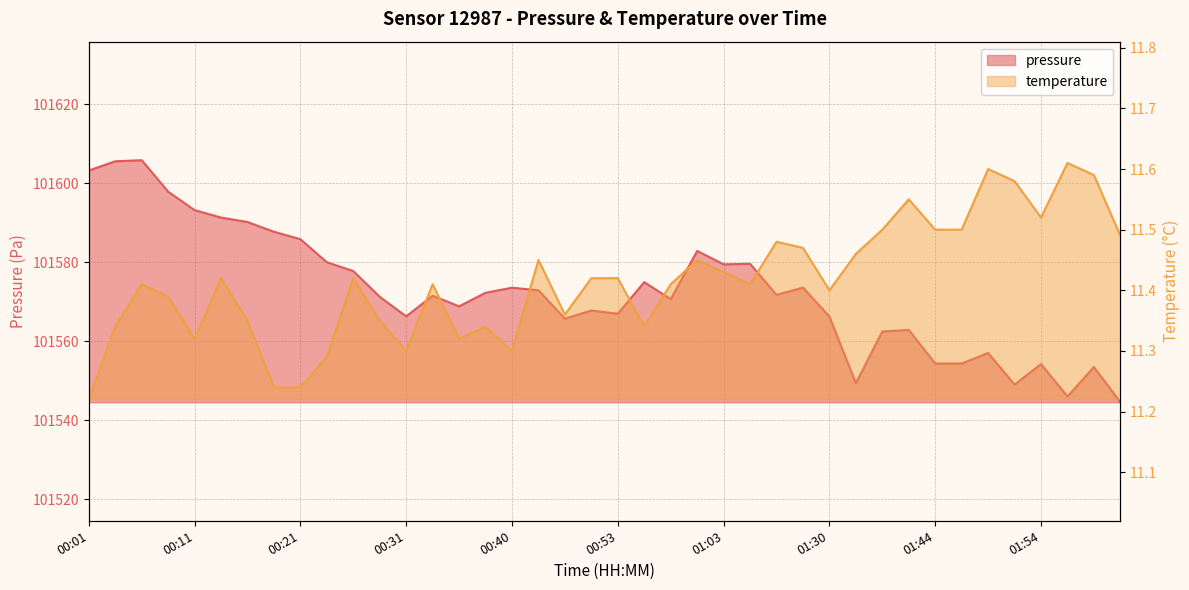

What is the label of the 13th point from the right?

01:13